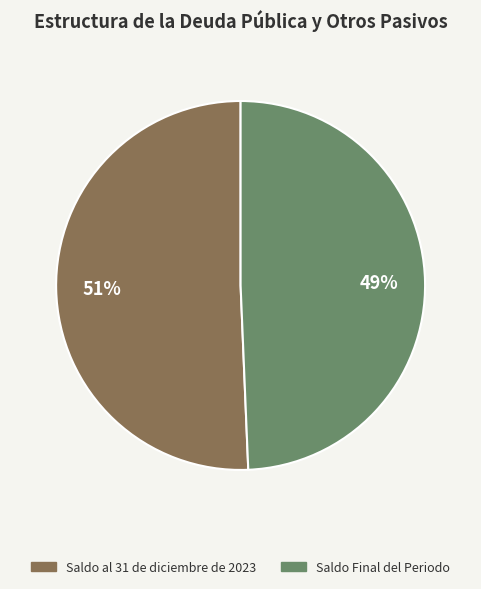

What is the ratio of the value at Saldo al 31 de diciembre de 2023 to the value at Saldo Final del Periodo?

1.0